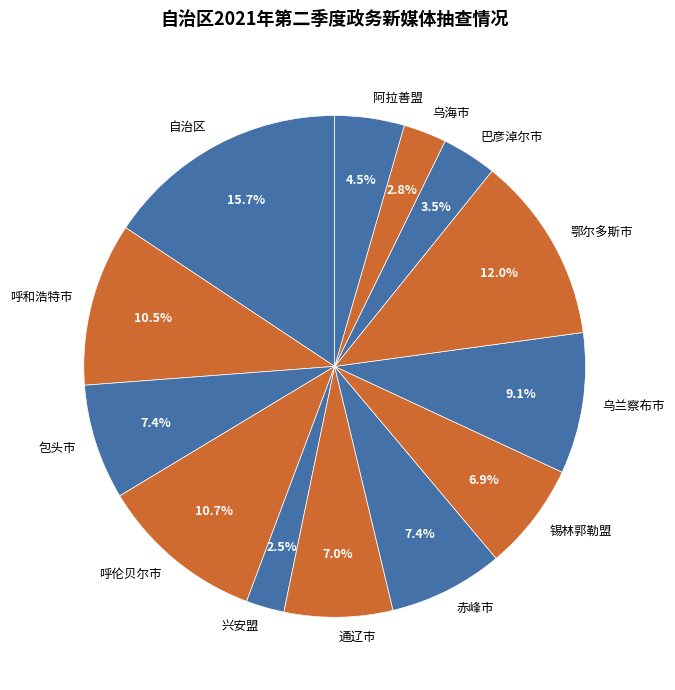

Do 通辽市 and 锡林郭勒盟 together represent more than half of the pie?

No